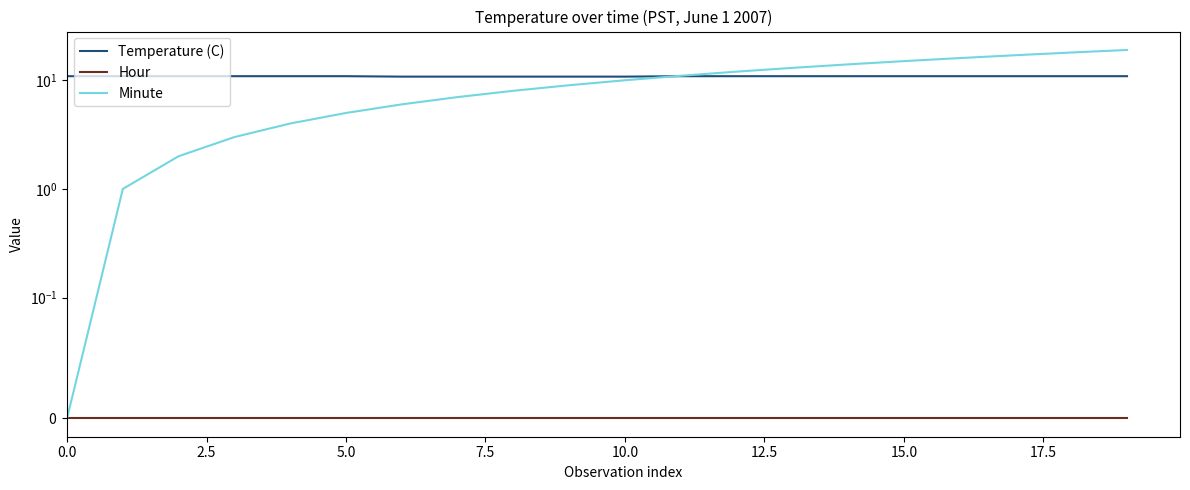

What is the total value across all series at 12?

22.9